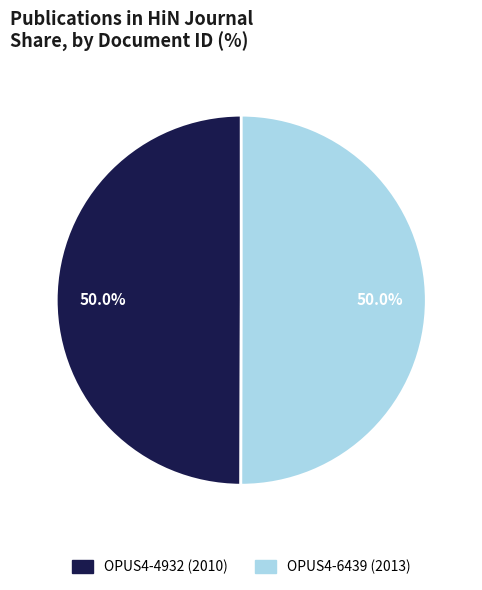

What is the ratio of the value at OPUS4-4932 (2010) to the value at OPUS4-6439 (2013)?

1.0